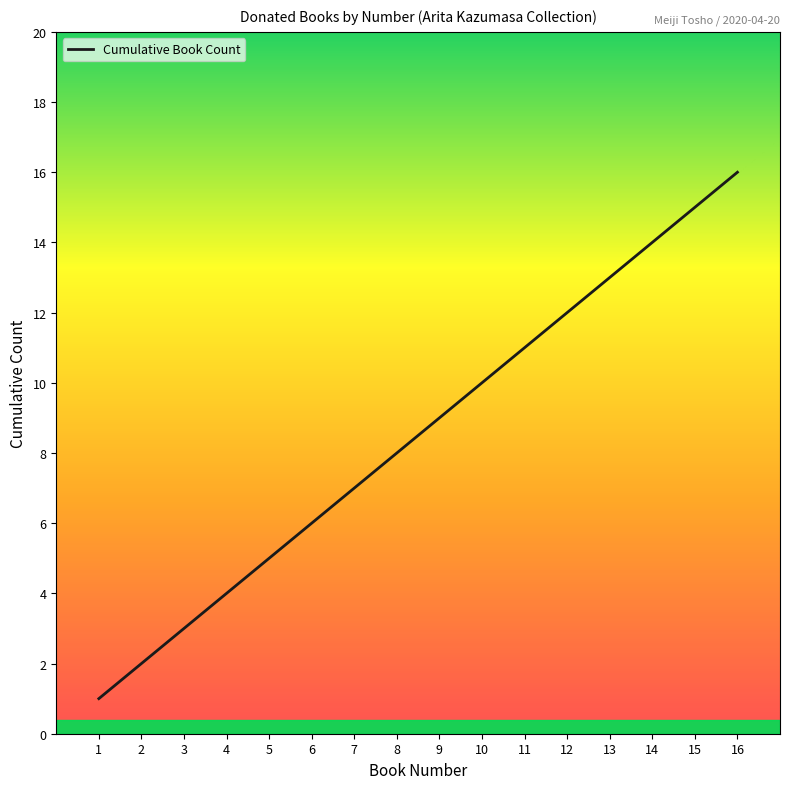

Approximately how many times larger is the value at 10 compared to 4?

2.5